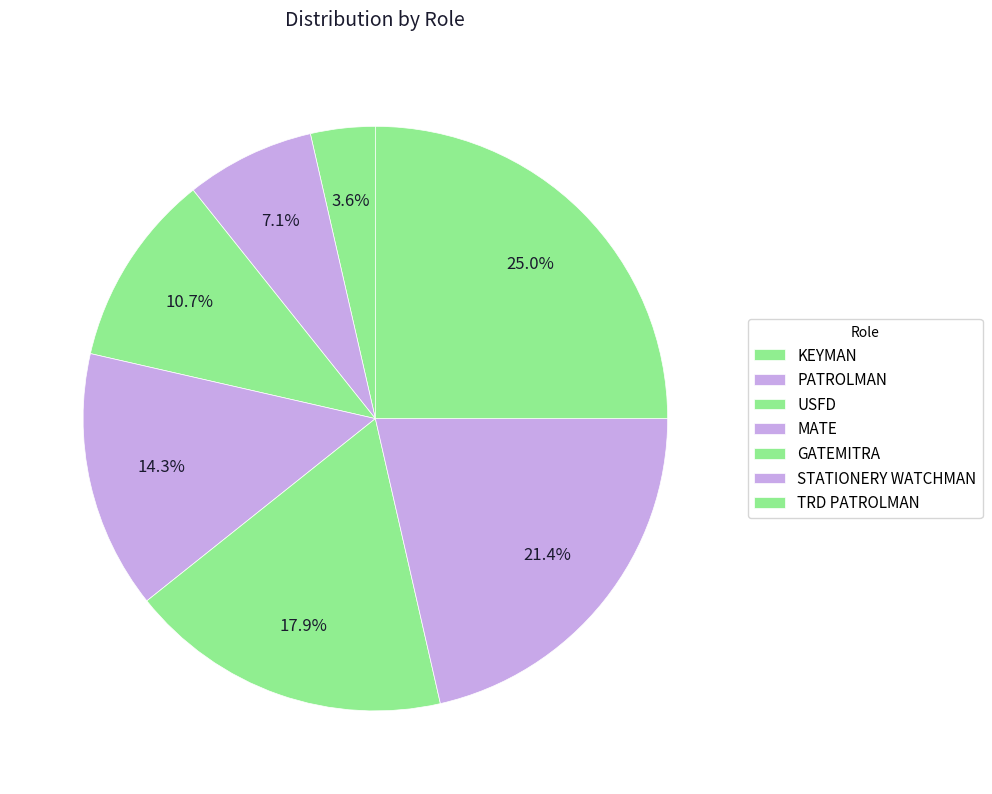

What percentage is the STATIONERY WATCHMAN slice, to the nearest percent?

21%